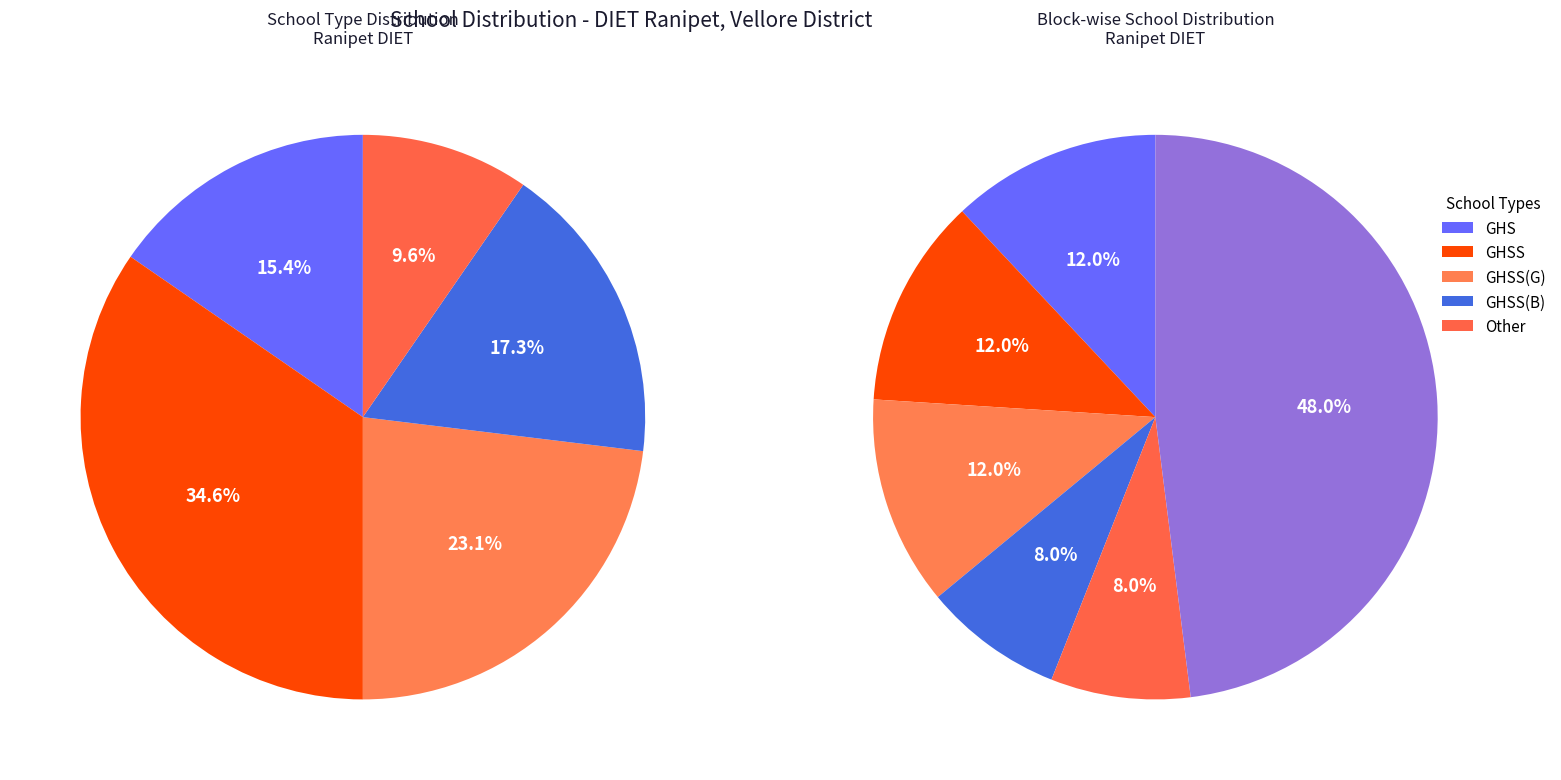

Does any single category account for the majority?

No